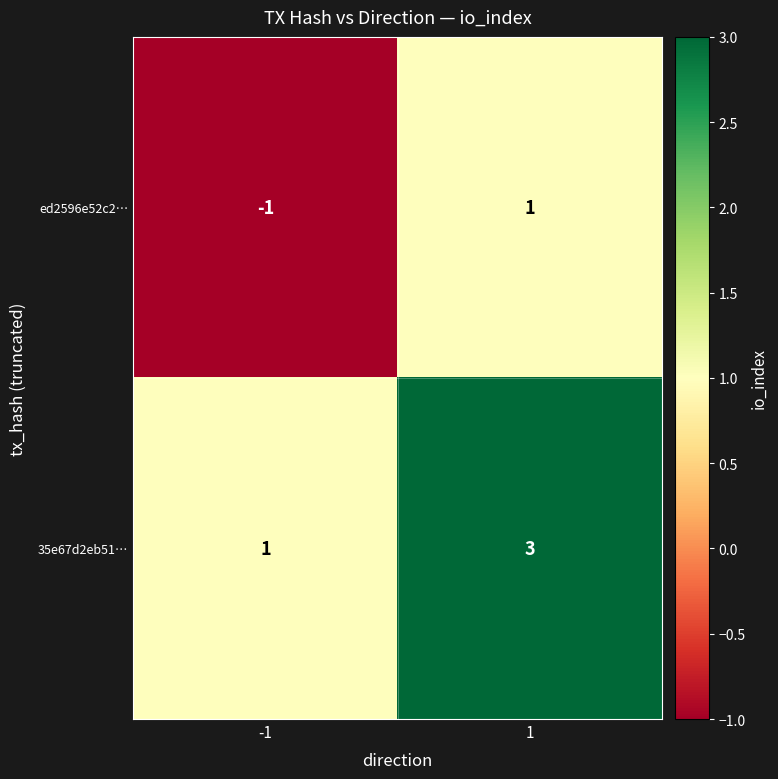

What is the sum of all 35e67d2eb51… values?

4